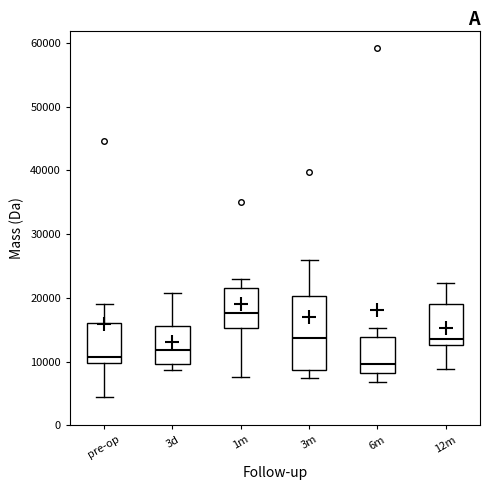

Where is the upper edge of the box for pre-op on the y-axis? The values are not printed on the chart, so give them approximately, as read against the axis.

16000